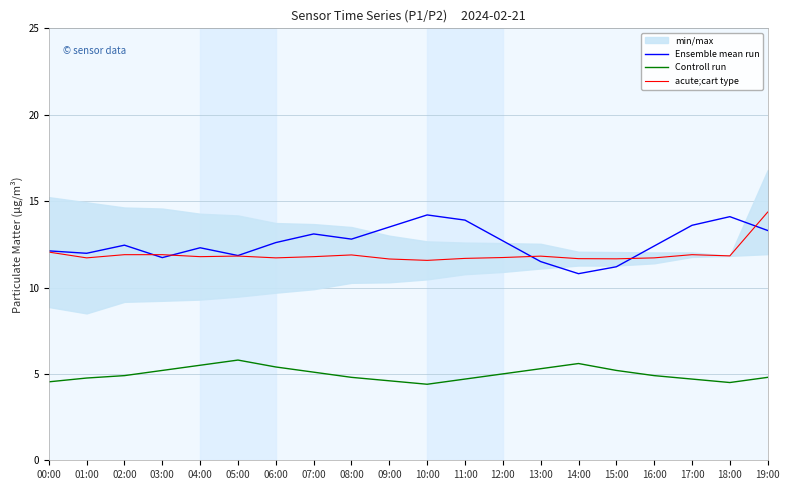

What is the maximum value for Controll run?

5.8